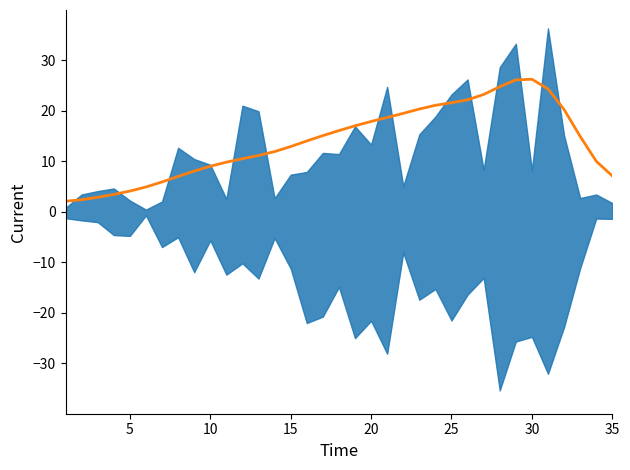

Is it true that the value at 31 is 11.0?

False